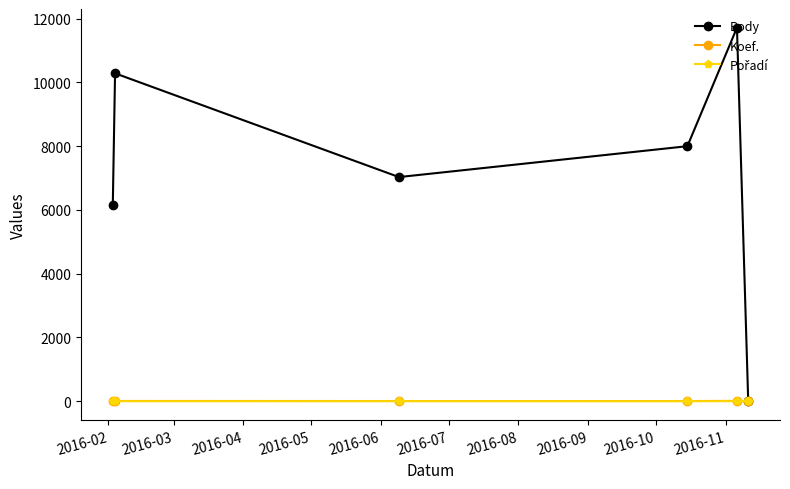

What is the maximum value shown in the chart?

11713